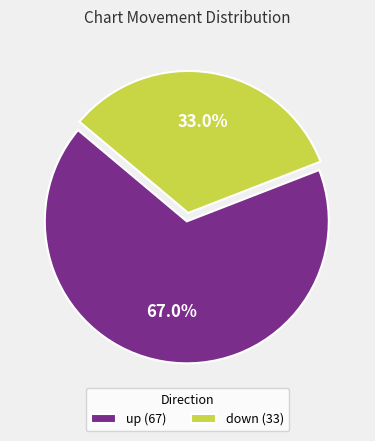

What is the ratio of the value at down to the value at up?

0.5